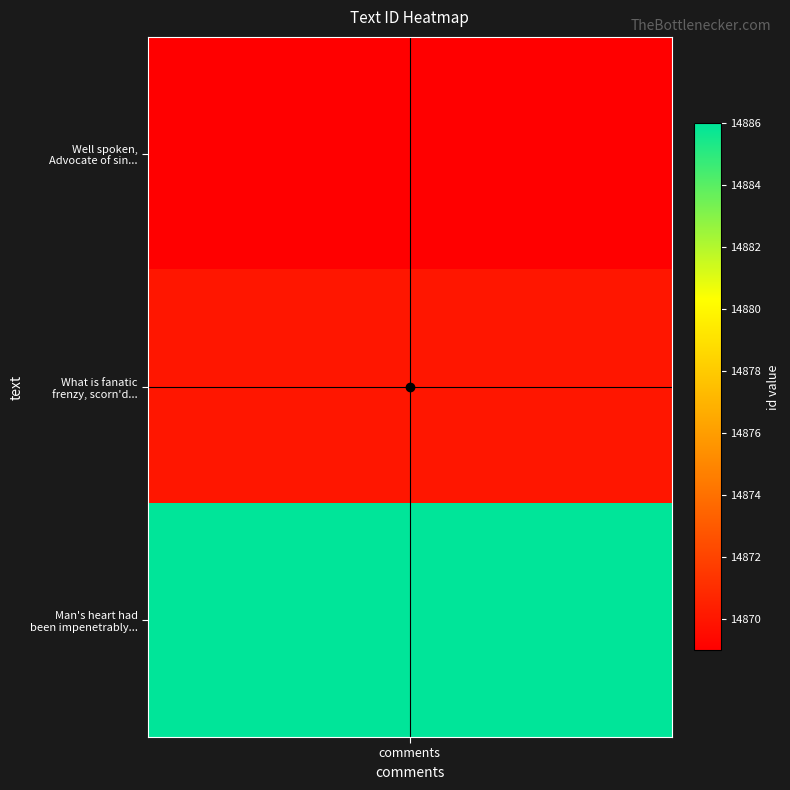

What is the difference between the maximum and minimum values in the crosshair_v series?

1